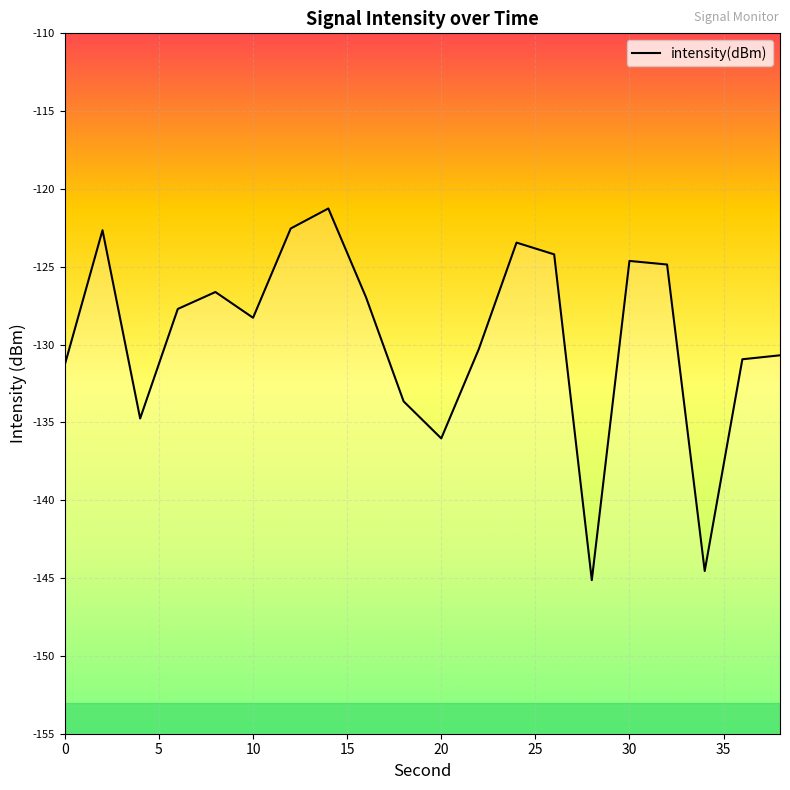

Read the value at 0.

-131.3